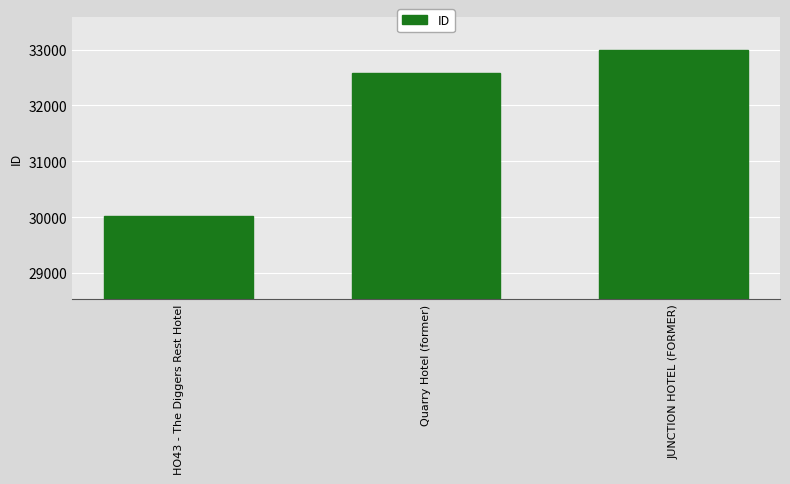

How many bars are there in total?

3